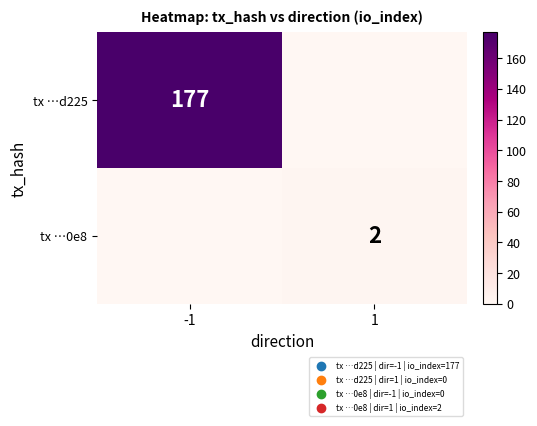

At which category is the sum across all series the highest?

-1